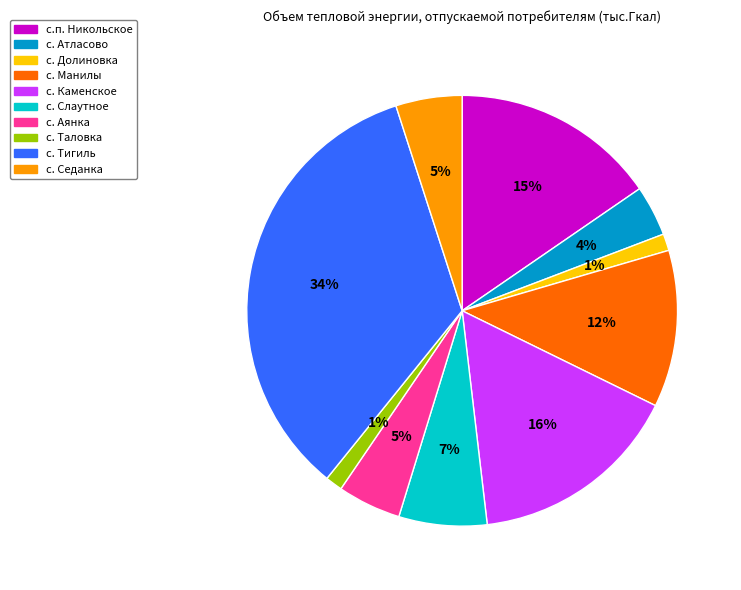

What percentage is the с. Манилы slice, to the nearest percent?

12%